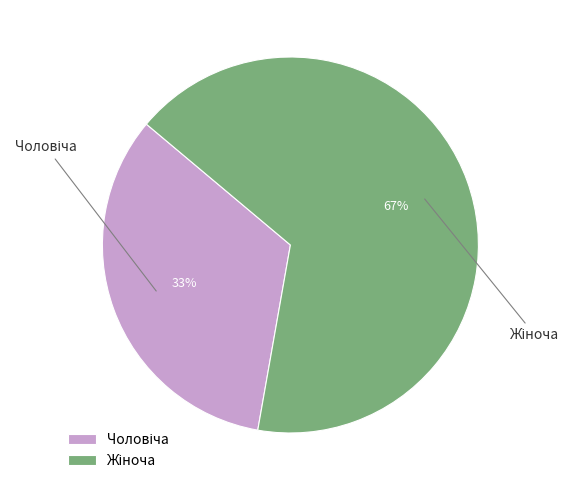

To the nearest percent, what is the average slice percentage?

50%